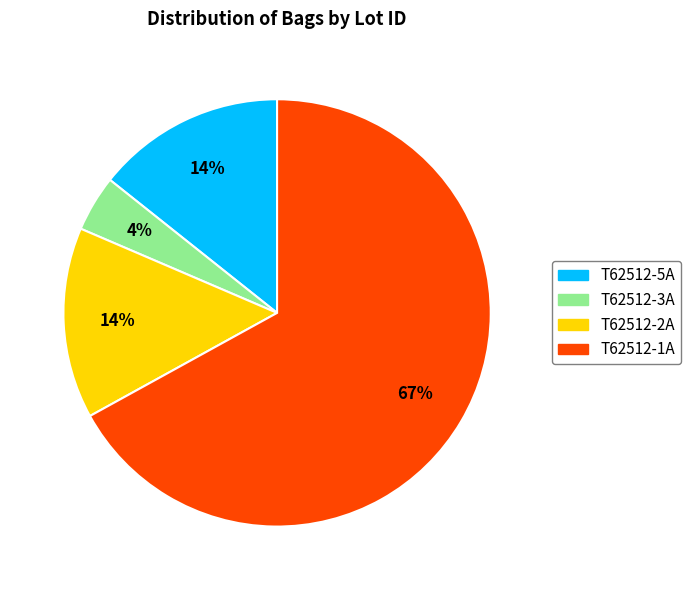

The T62512-3A slice represents 4% of the pie. True or false?

True